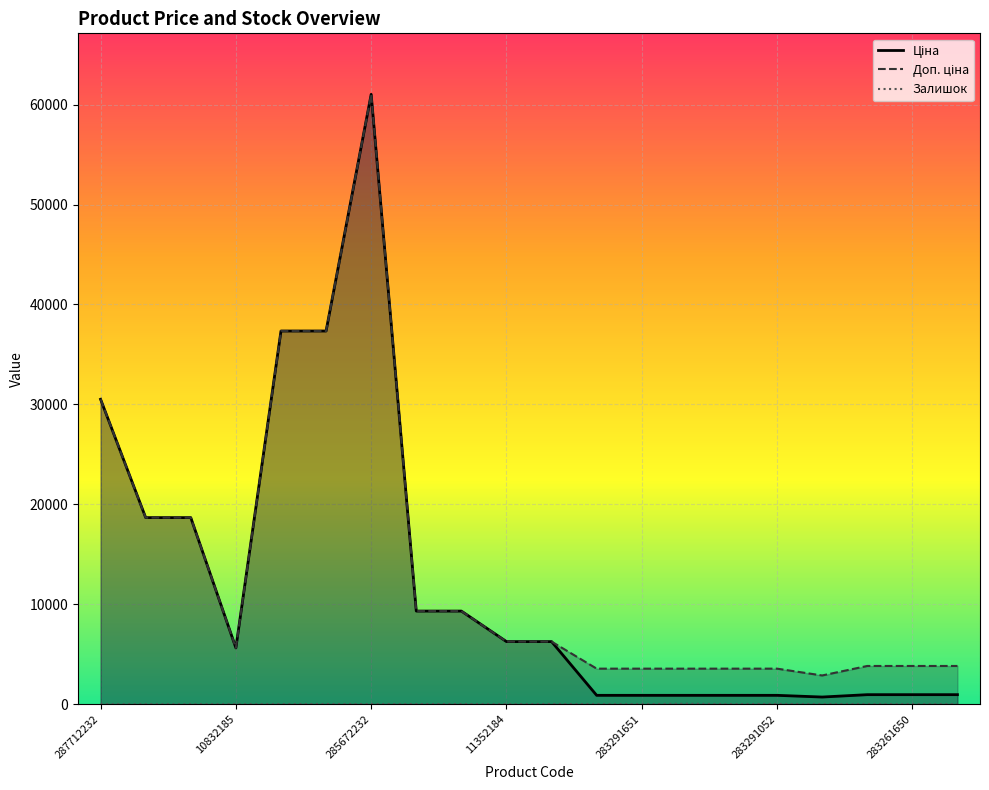

What is the sum of all Залишок values?

230.0